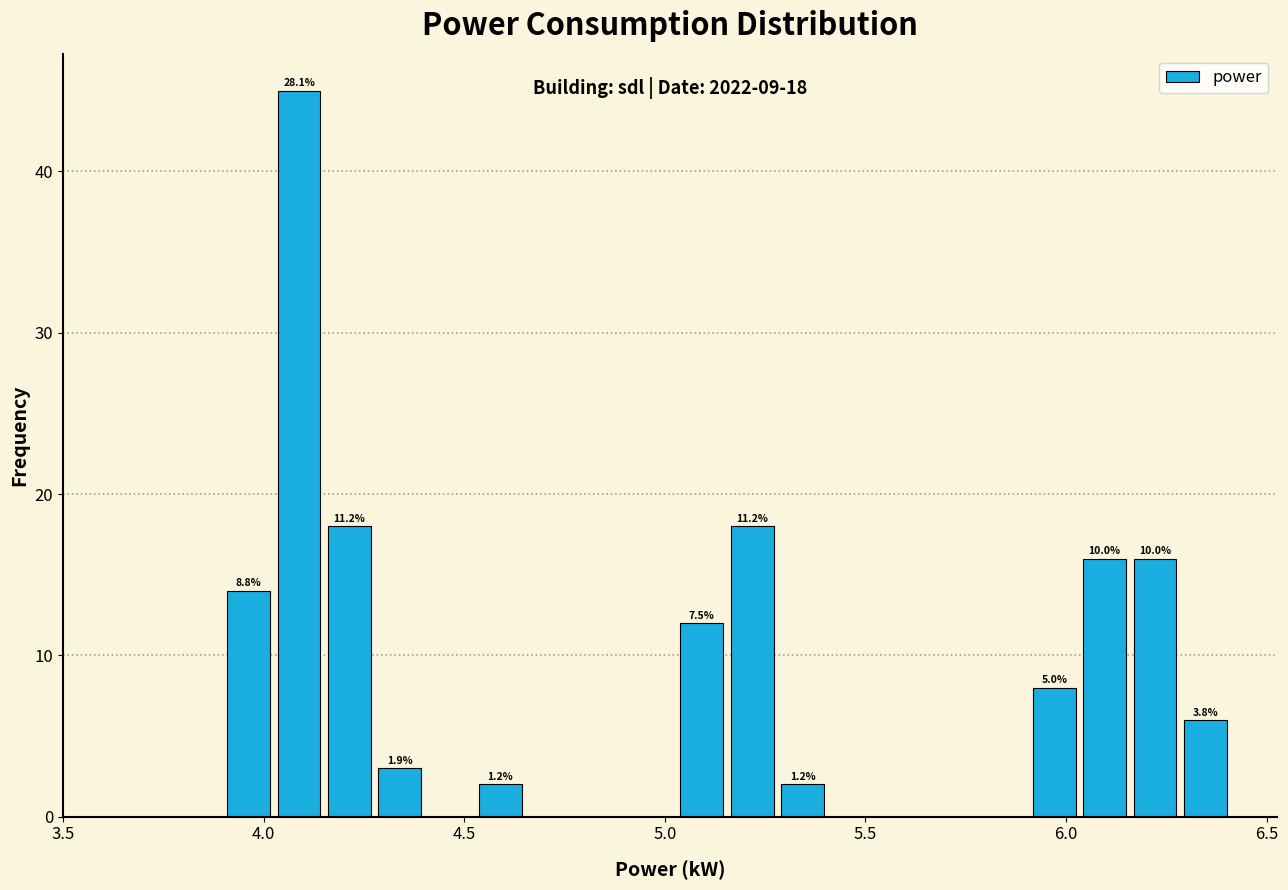

Read against the x-axis, roughly where is the centre of the tallest bar?

4.10